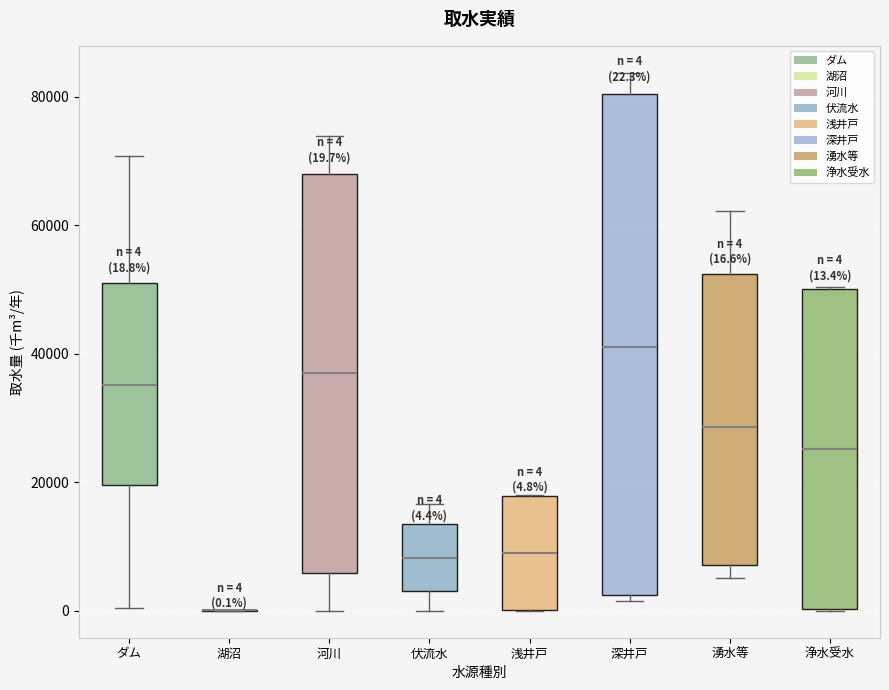

Comparing the boxes themselves (not the whiskers), which one is the tallest?

深井戸